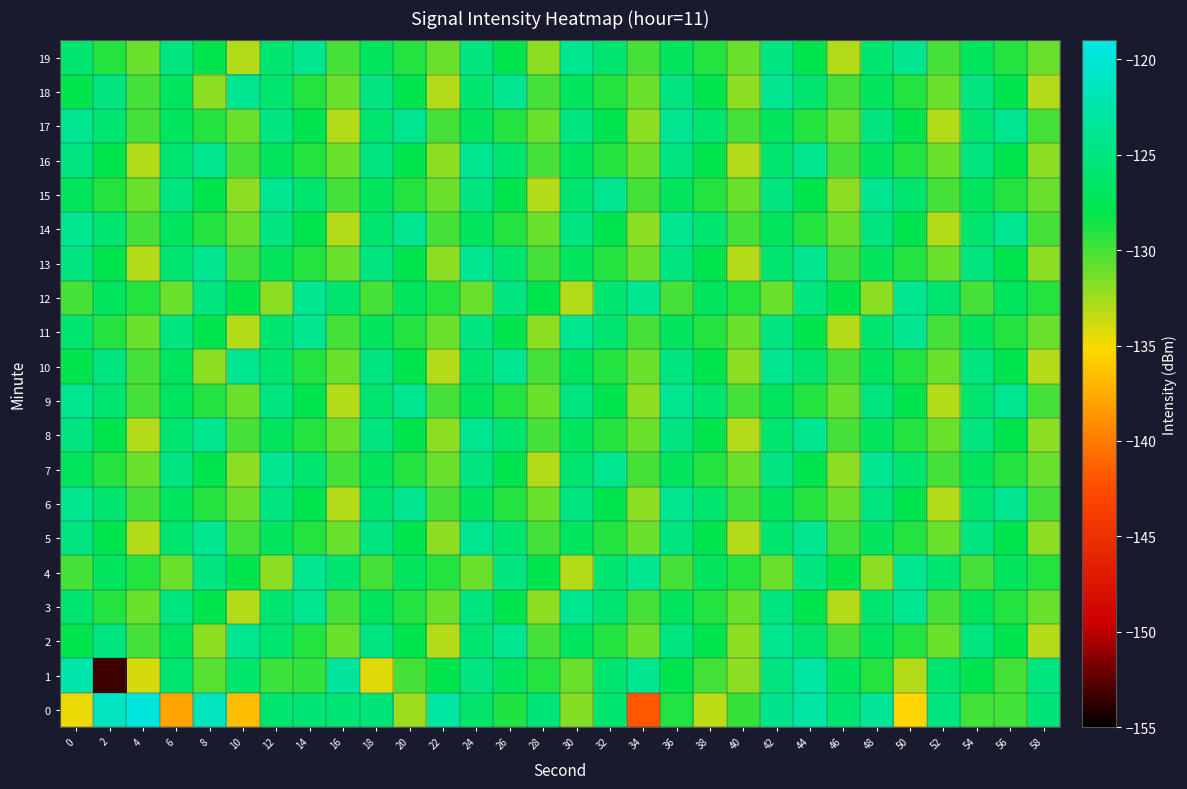

Rank the series by their maximum value, from lowest to highest.

2, 3, 4, 5, 6, 7, 8, 9, 10, 11, 12, 13, 14, 15, 16, 17, 18, 19, 1, 0